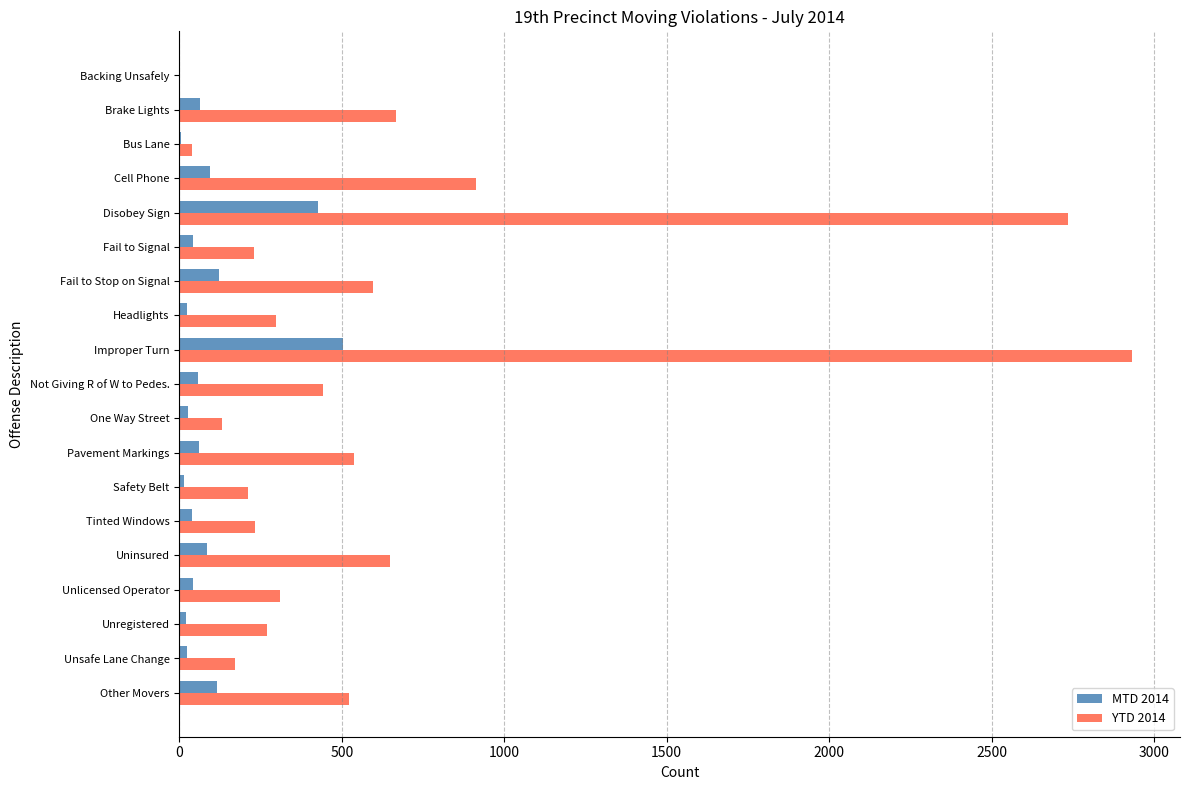

True or false: MTD 2014 has a value of 621 at Disobey Sign.

False